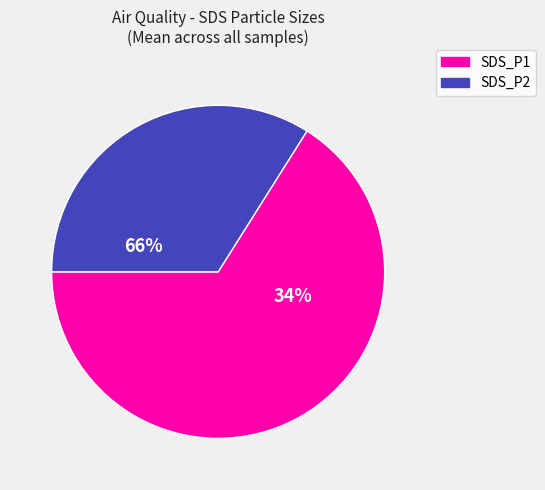

Which category has the biggest portion of the pie?

SDS_P1